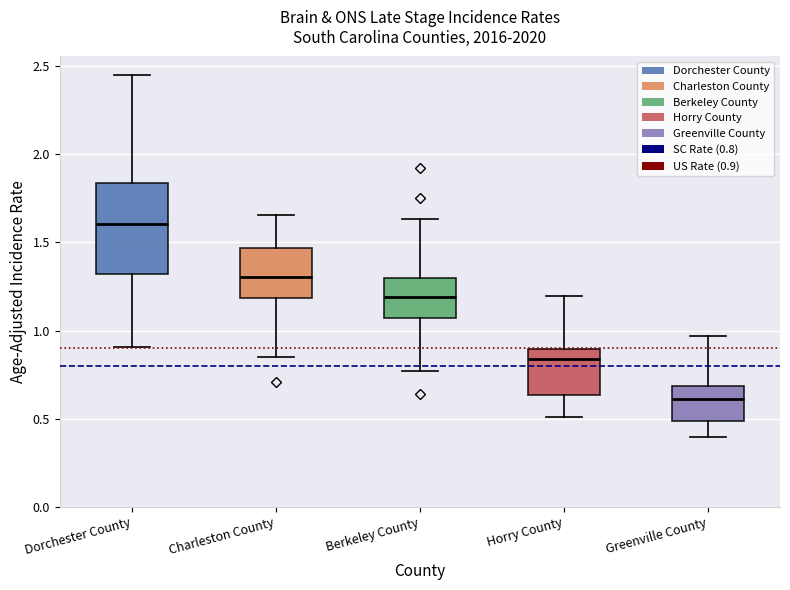

Where does the upper whisker of the box for Greenville County end on the y-axis? The values are not printed on the chart, so give them approximately, as read against the axis.

0.95